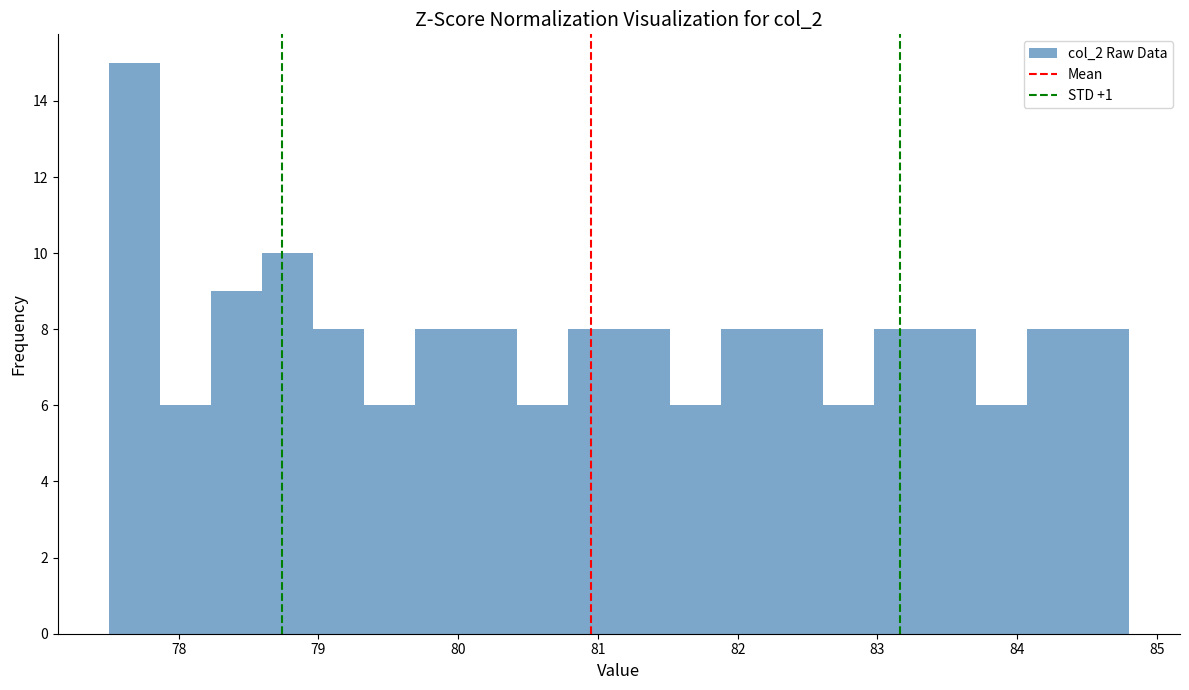

Around what value on the x-axis is the tallest bar? Give the approximate position of its centre, as read against the axis.

77.7